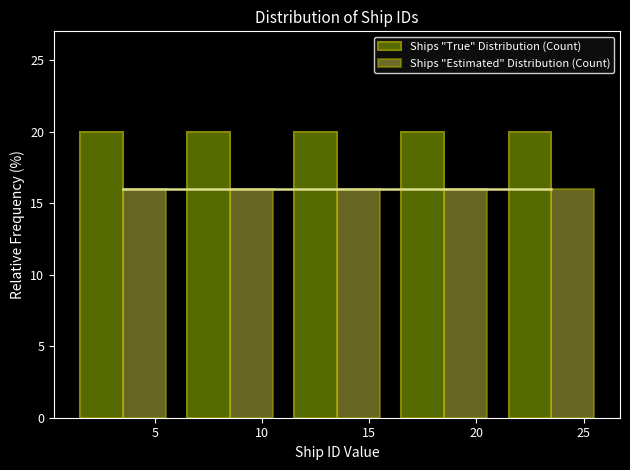

What is the height of the Ships "Estimated" Distribution (Count) bar covering 21 to 26 on the x-axis? The values are not printed on the chart, so give them approximately, as read against the axis.

16